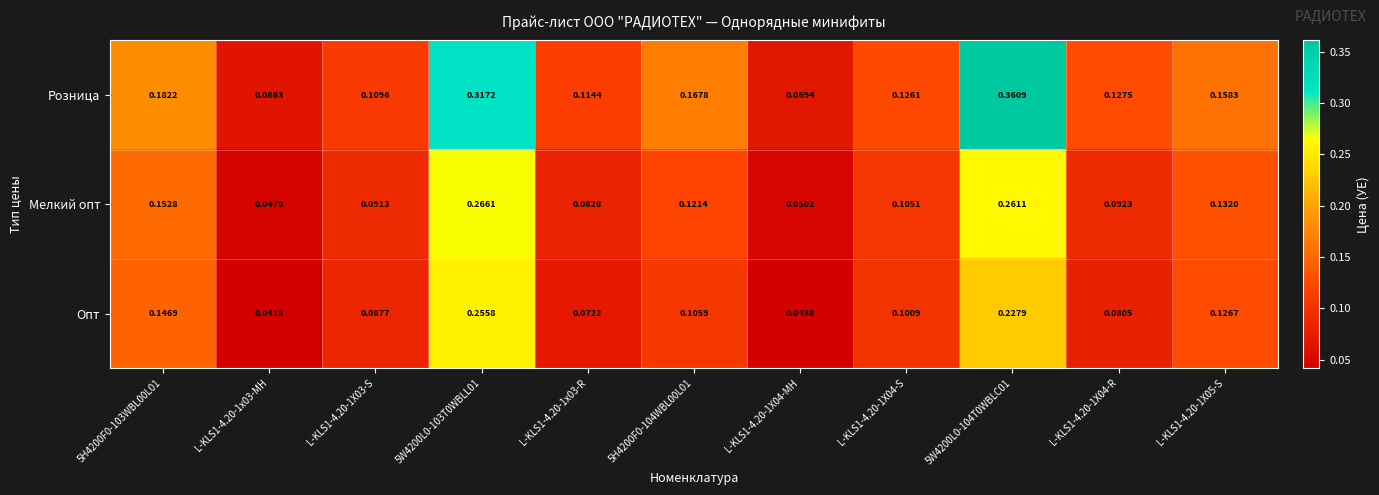

Rank the series by their average value, from highest to lowest.

Розница, Мелкий опт, Опт